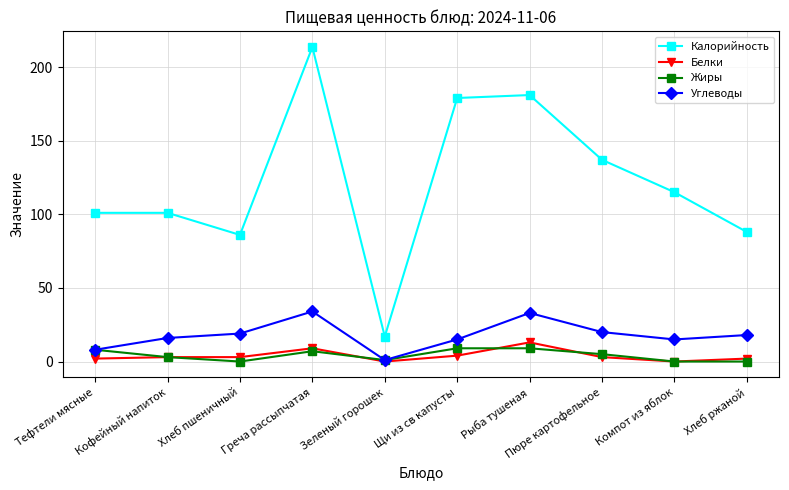

What is the sum of all Белки values?

39.0